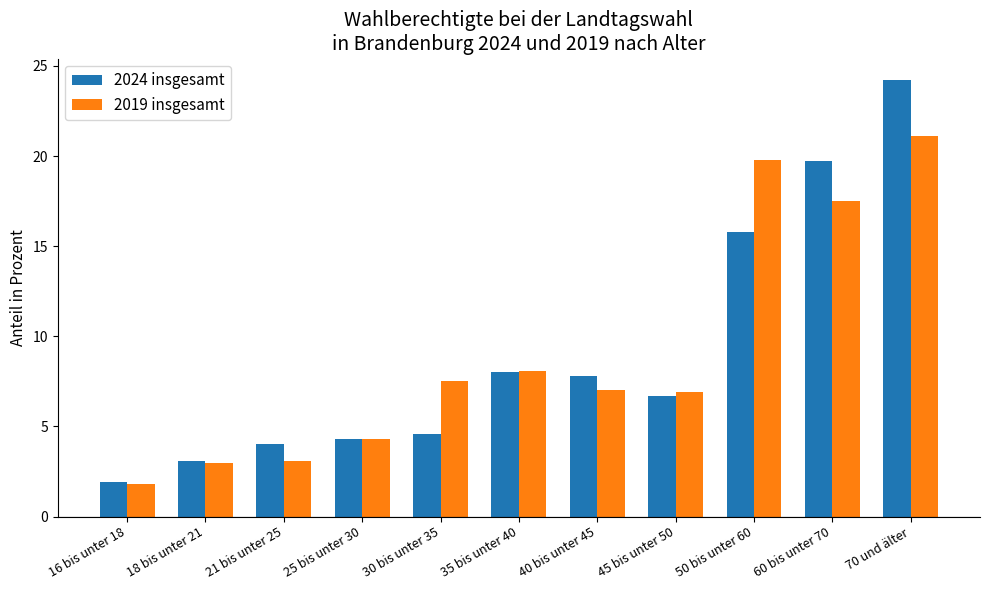

Where does the 2019 insgesamt series first go above 7?

30 bis unter 35